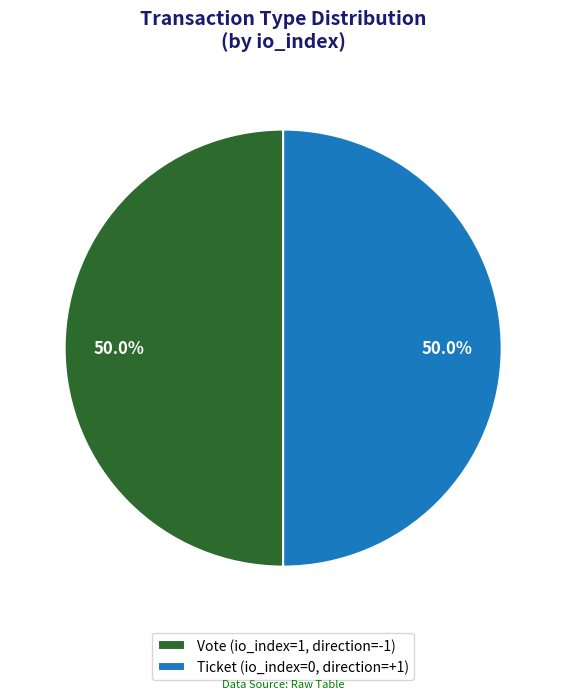

What is the total percentage of Ticket (io_index=0, direction=+1) and Vote (io_index=1, direction=-1)?

100.0%